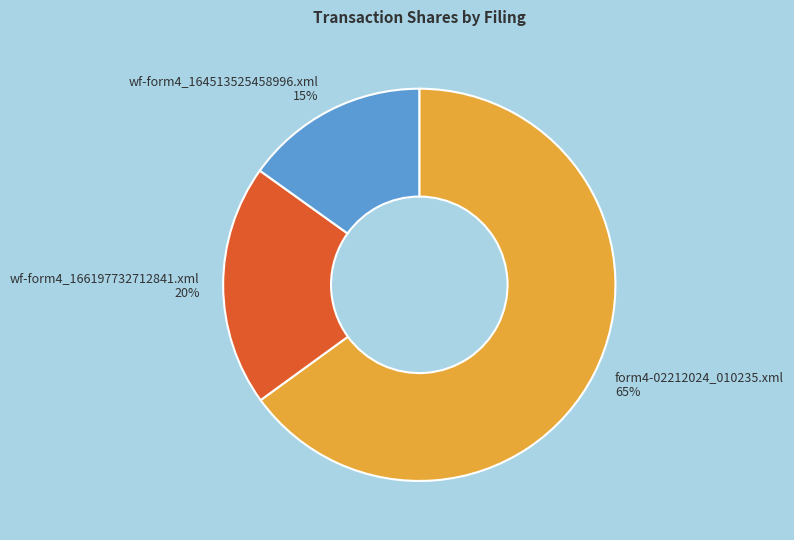

How many segments does this pie chart have?

3